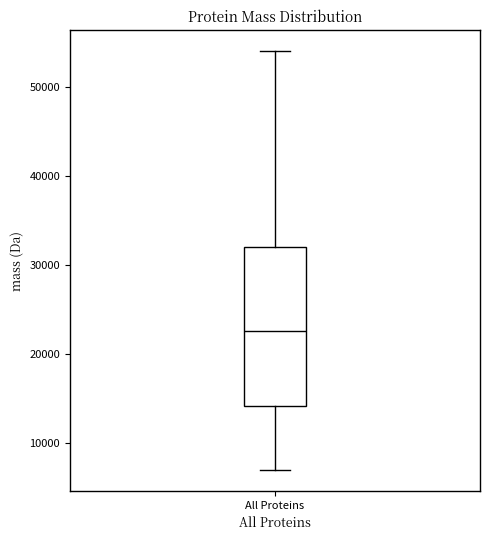

Where is the upper edge of the box for All Proteins on the y-axis? The values are not printed on the chart, so give them approximately, as read against the axis.

32000